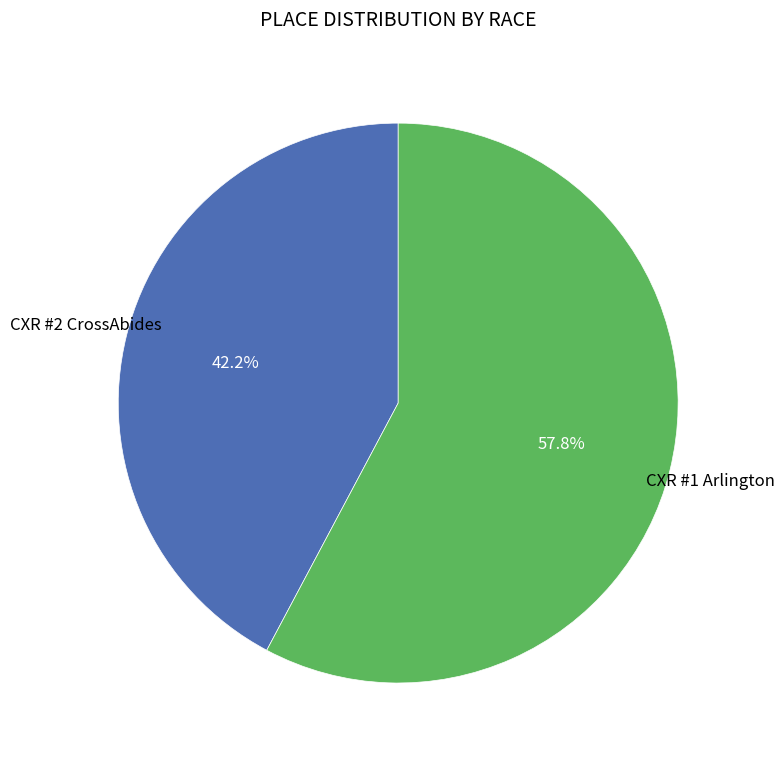

Is there a majority slice in this chart?

Yes